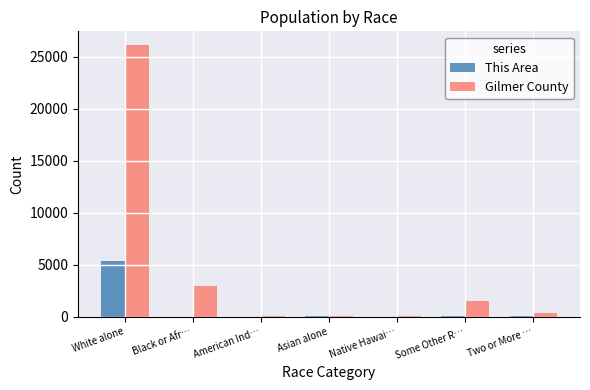

What is the total value across all series at Two or More …?

433